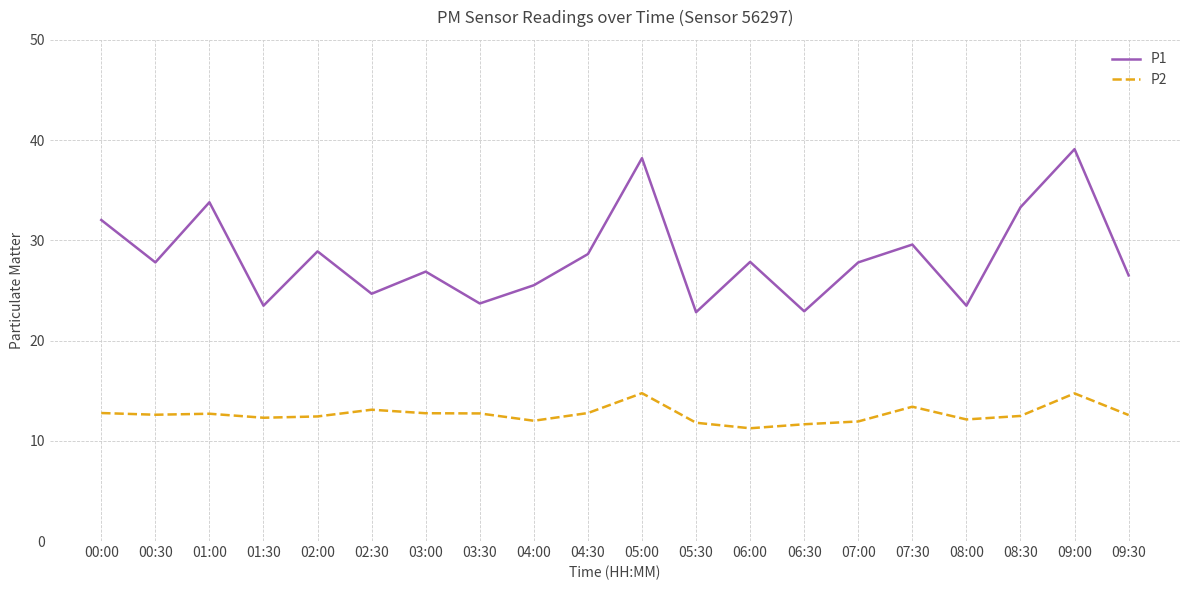

Rank the series by their maximum value, from lowest to highest.

P2, P1